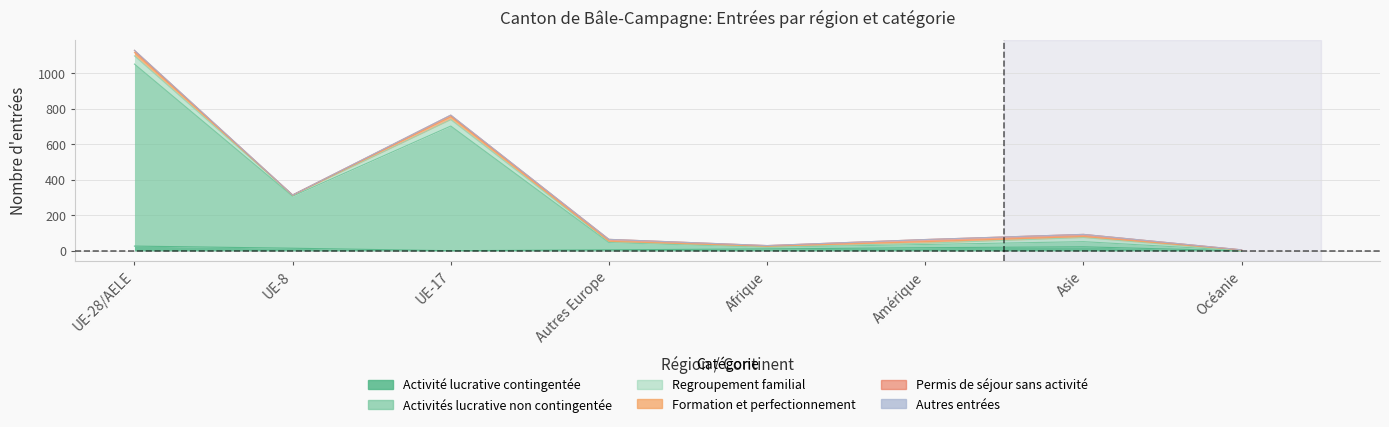

How many series are shown in this chart?

6